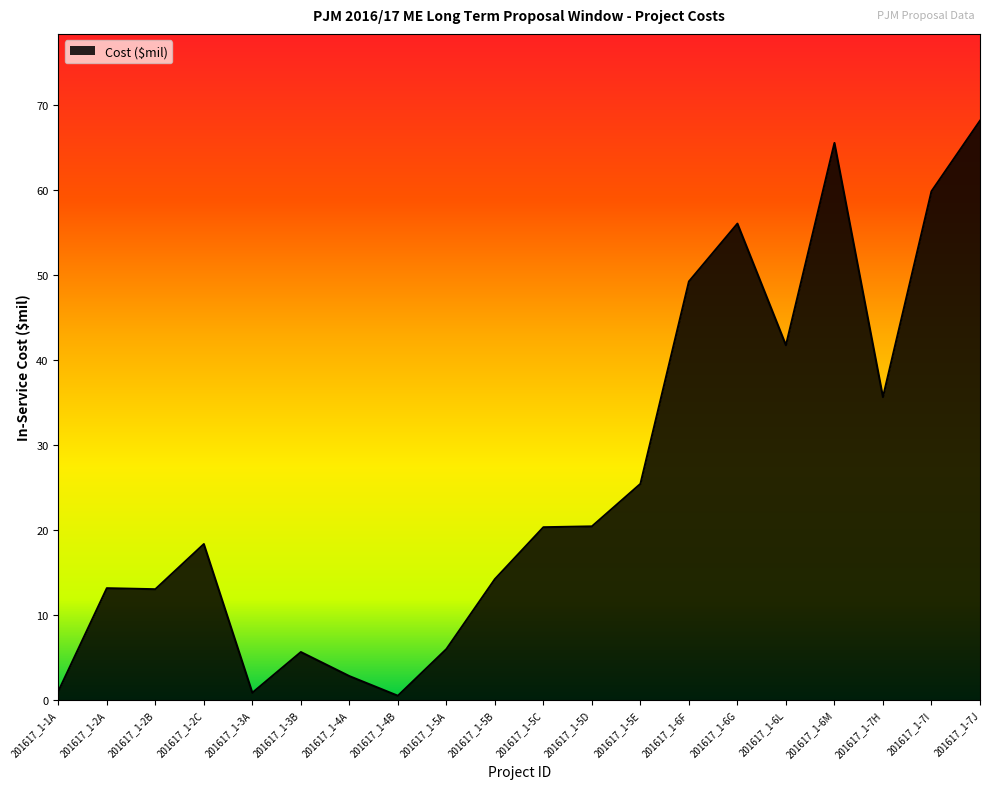

What is the change in value from 201617_1-5C to 201617_1-6M?

+45.2